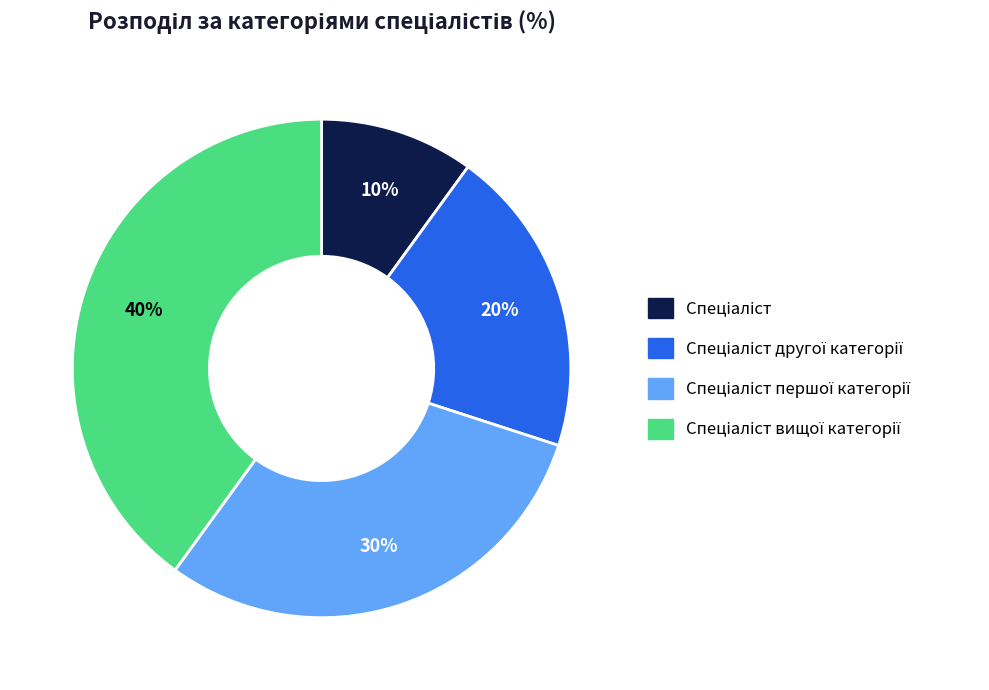

Is there any slice that represents more than half of the pie?

No